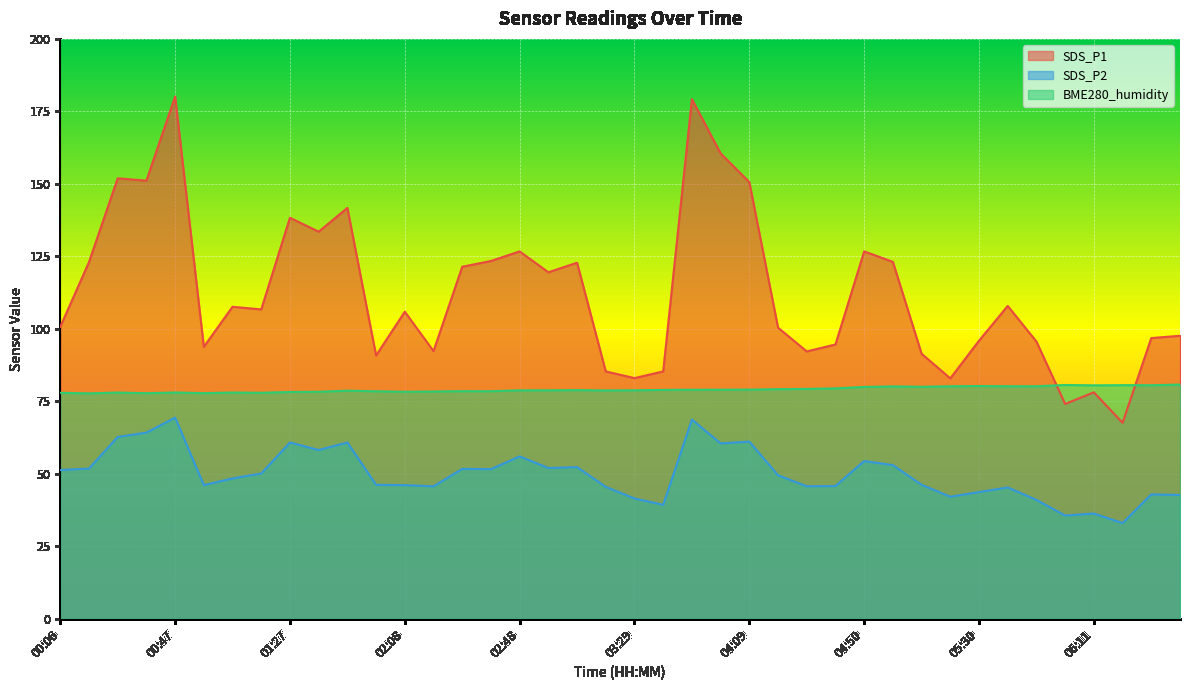

True or false: SDS_P1 and SDS_P2 intersect in this chart.

False